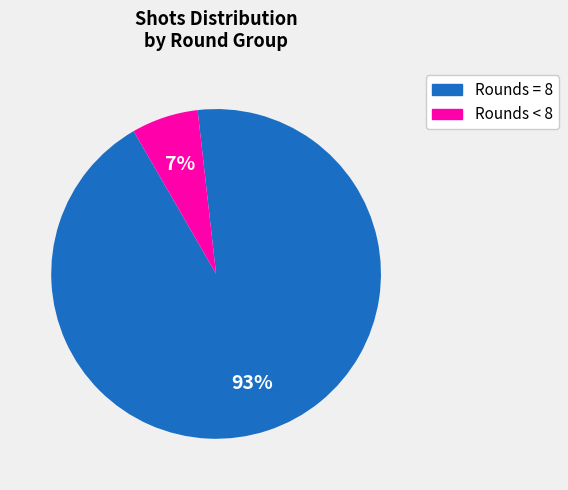

Does any single category account for the majority?

Yes